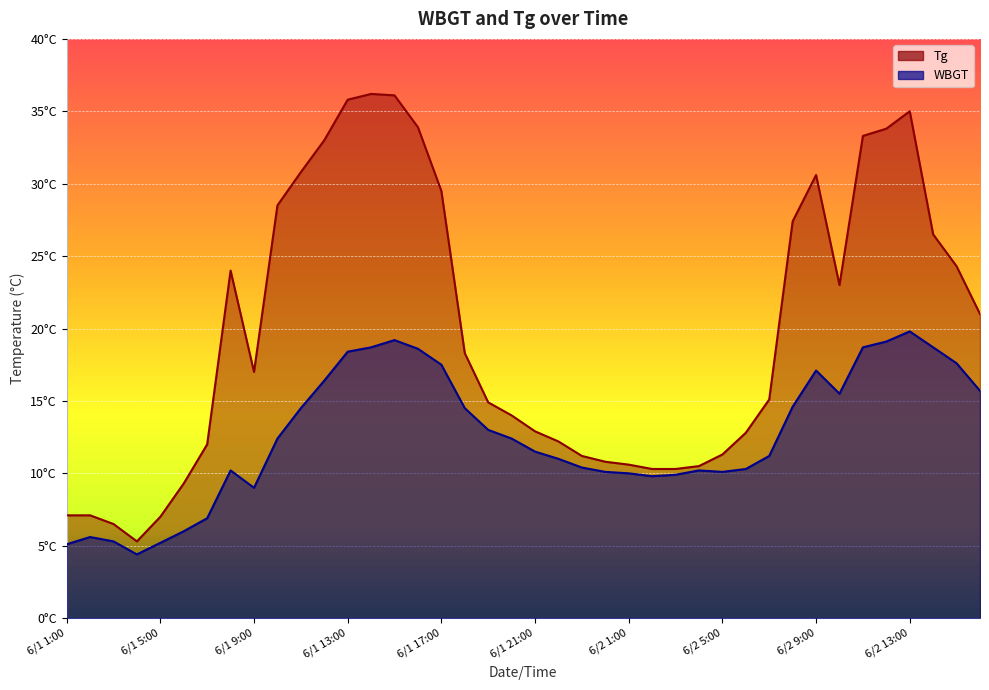

True or false: Tg has a value of 36.1 at 6/1 15:00.

True